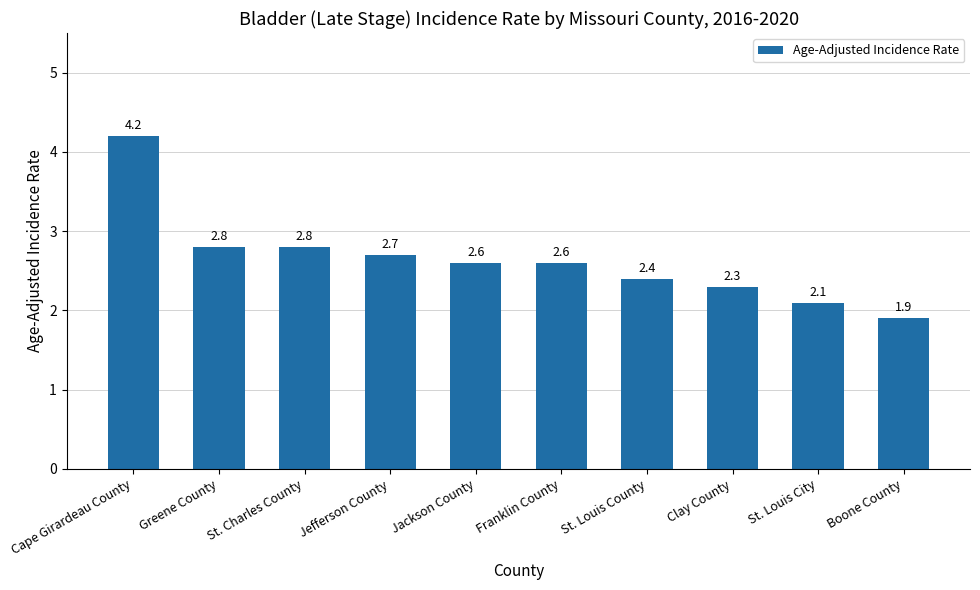

Is it true that the value at St. Charles County is 0.7?

False